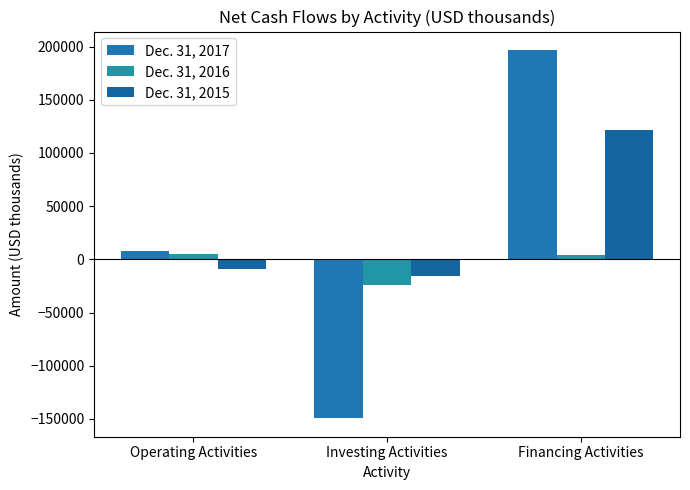

At which category is the sum across all series the highest?

Financing Activities